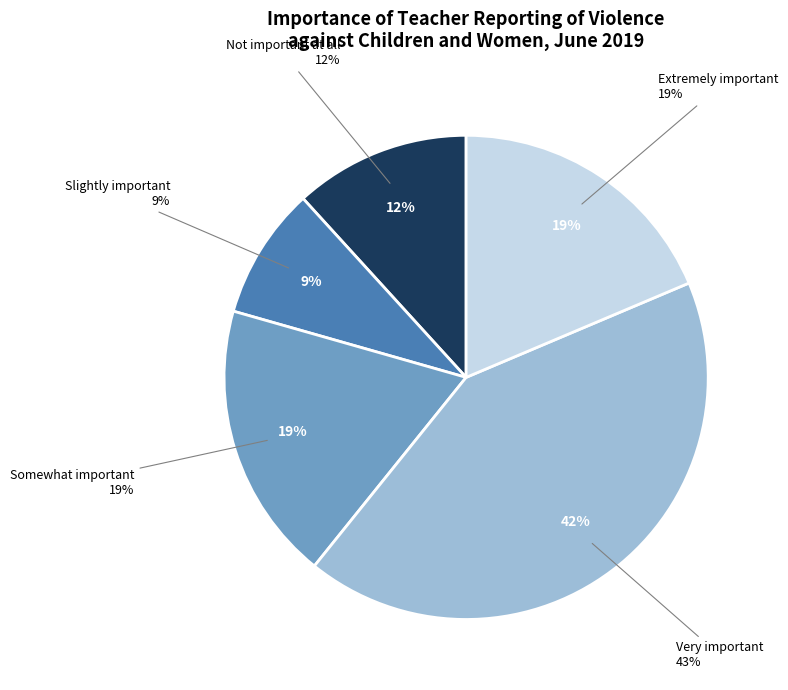

Is it true that Somewhat important is 19% of the pie?

True